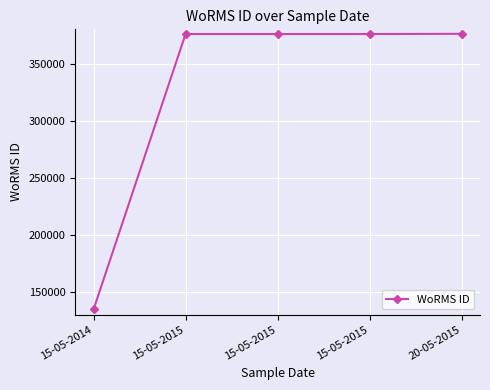

Reading left to right, what are all the values shown in this chart?

134529	375880	375880	375880	376073